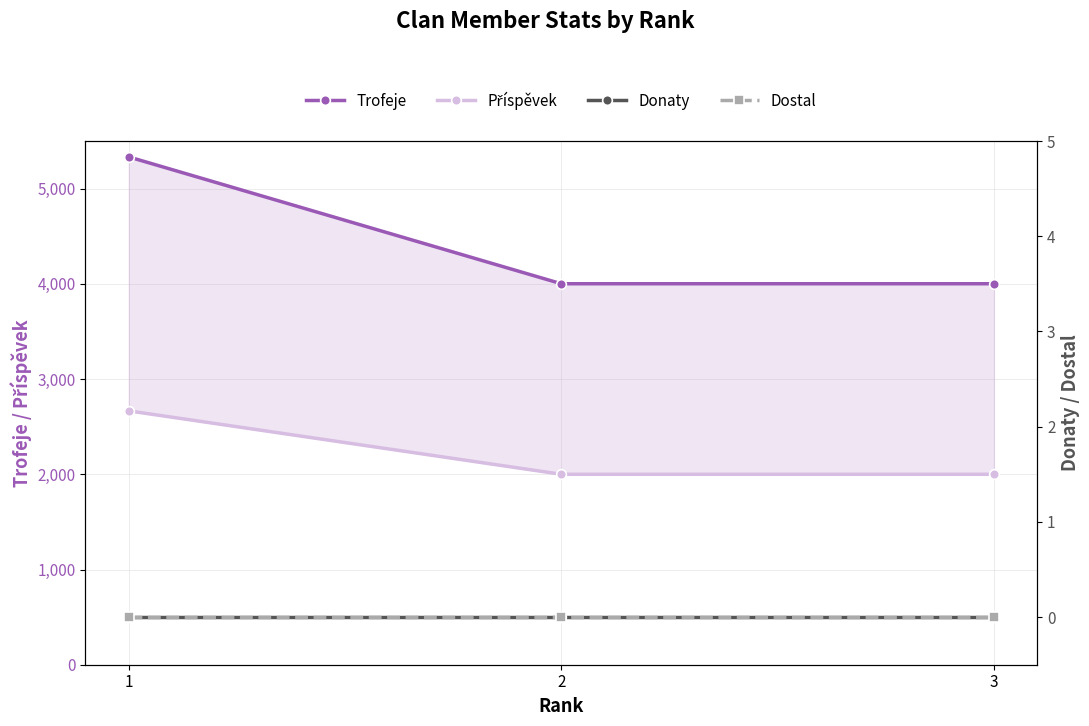

Where is Dostal nearest to the value 0?

1